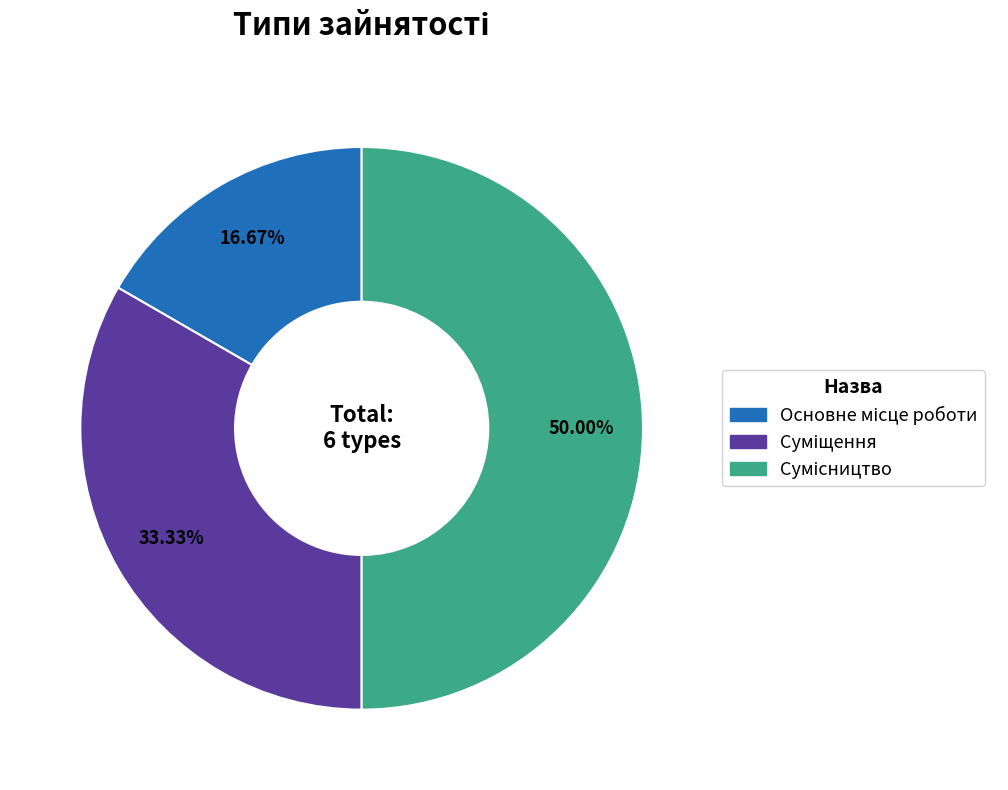

How many segments does this pie chart have?

3